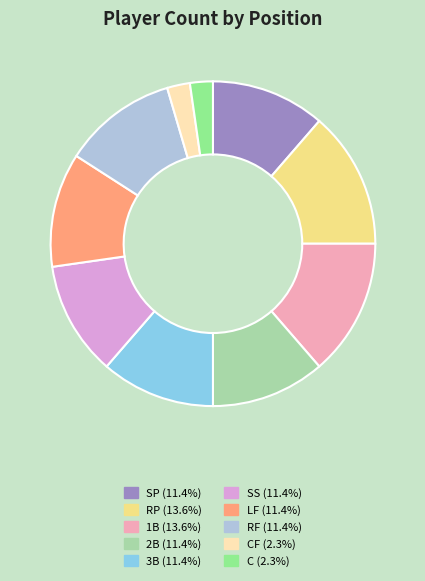

Do CF (2.3%) and C (2.3%) together represent more than half of the pie?

No